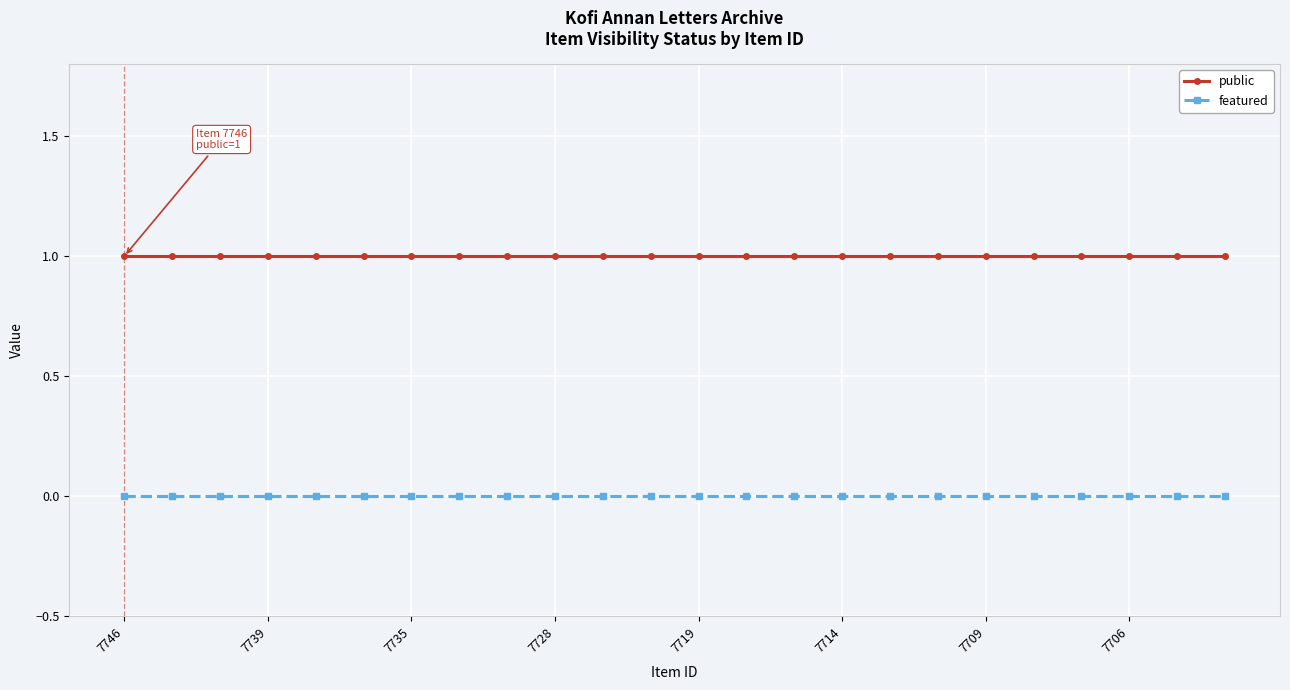

Reading left to right, transcribe all the data shown in this chart.

public: 1	1	1	1	1	1	1	1	1	1	1	1	1	1	1	1	1	1	1	1	1	1	1	1
featured: 0	0	0	0	0	0	0	0	0	0	0	0	0	0	0	0	0	0	0	0	0	0	0	0